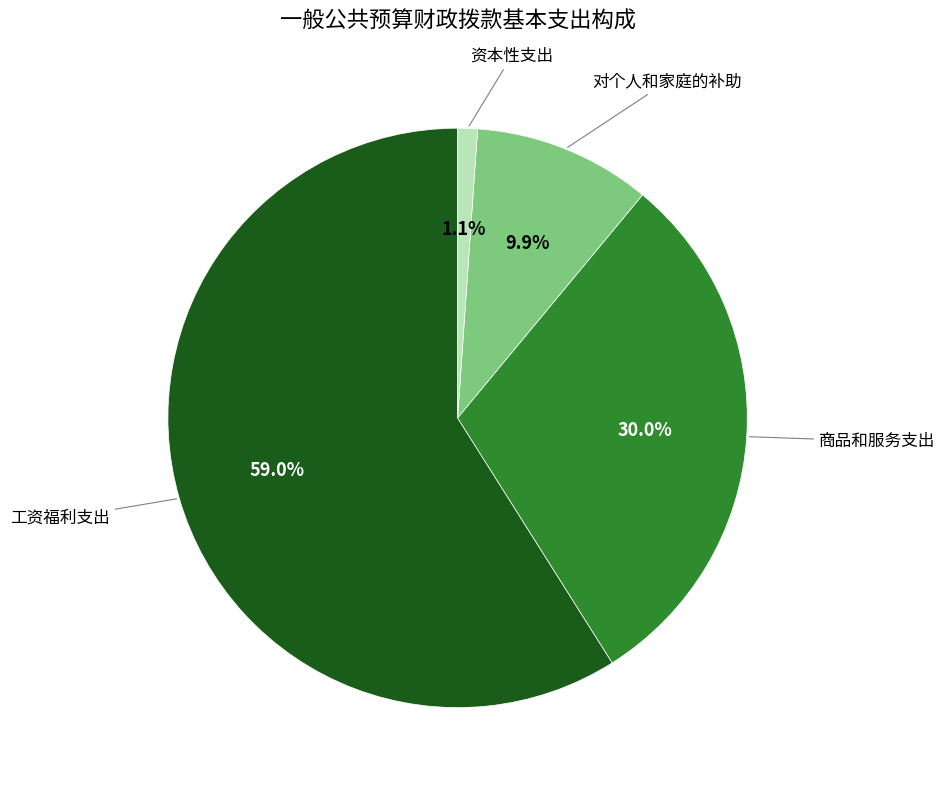

Is there a majority slice in this chart?

Yes